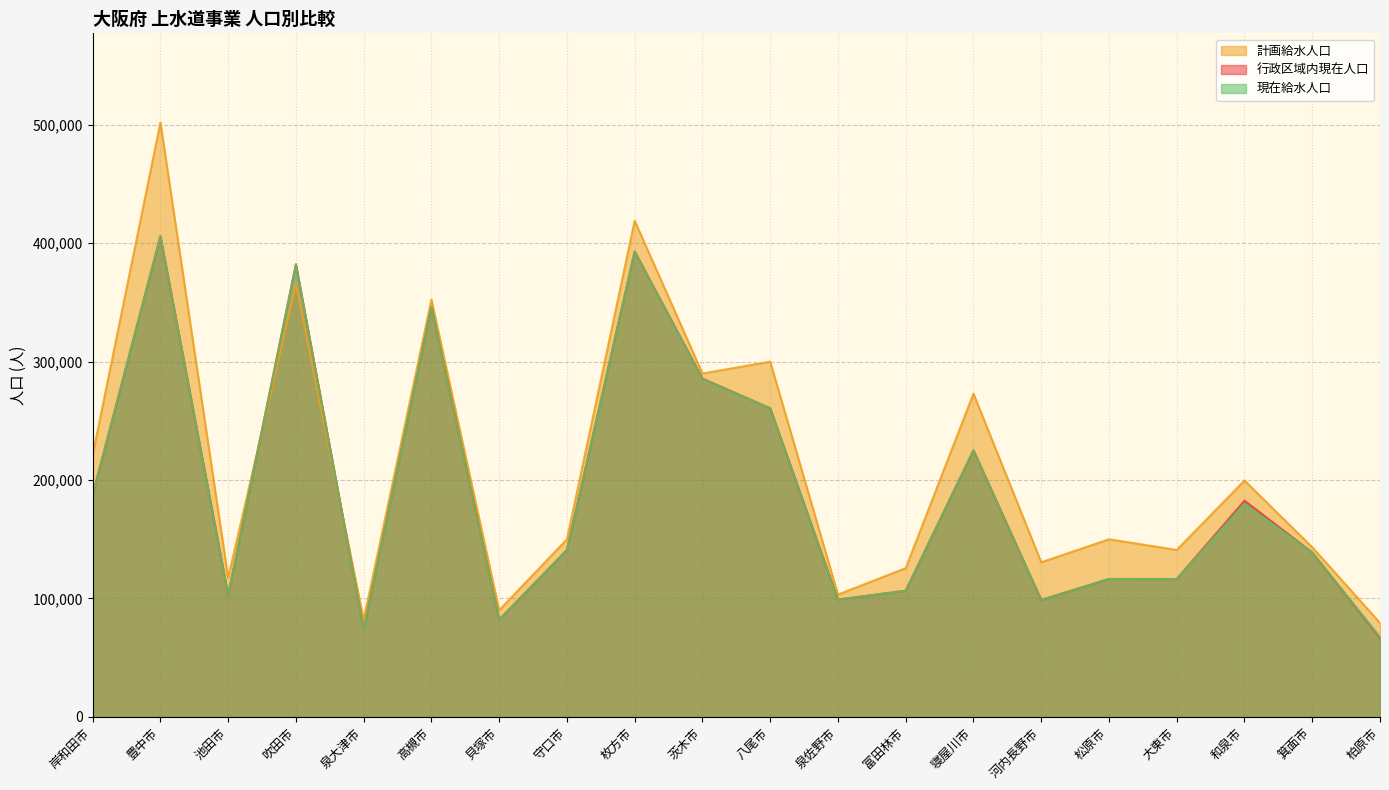

What is the difference between the highest and lowest values at 河内長野市?

31771